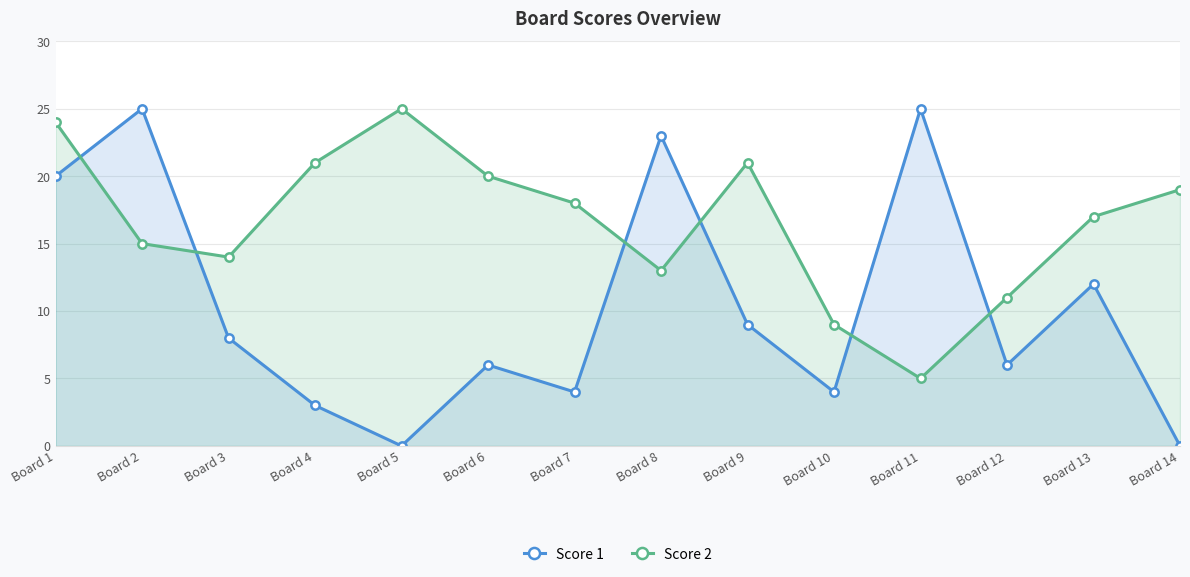

Reading left to right, extract all data points from this chart.

Score 1: 20	25	8	3	0	6	4	23	9	4	25	6	12	0
Score 2: 24	15	14	21	25	20	18	13	21	9	5	11	17	19